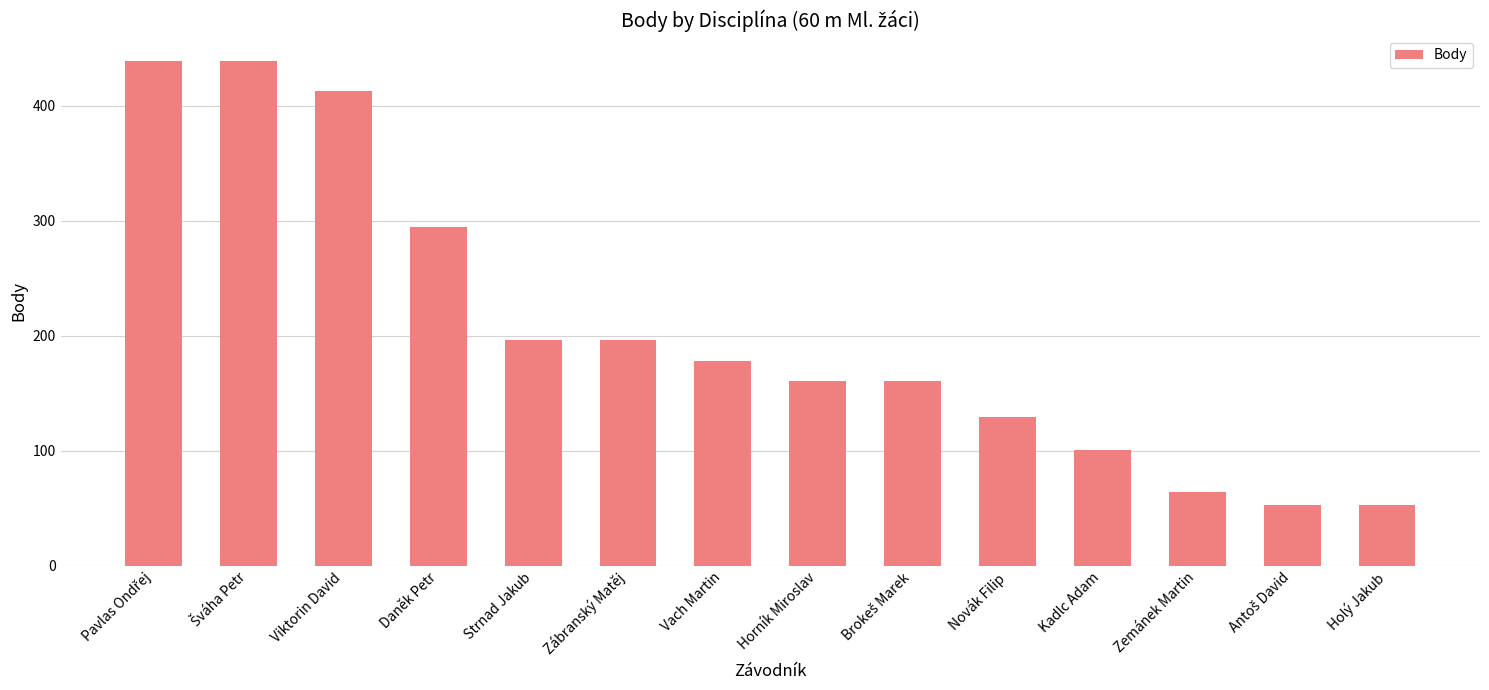

True or false: the data shows 295 at Daněk Petr.

True